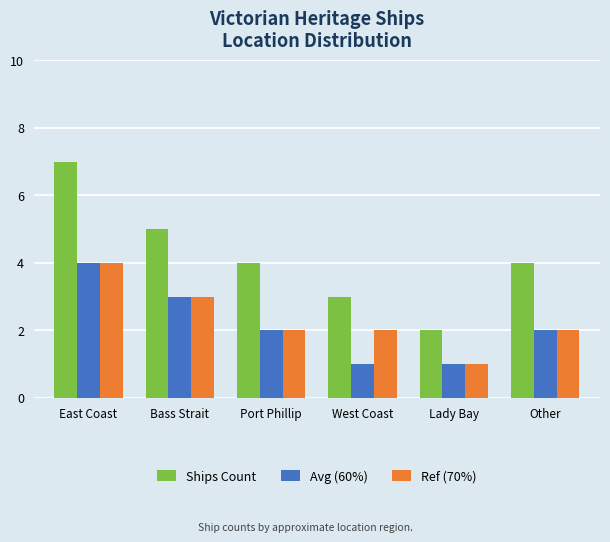

How many groups of bars are there?

6